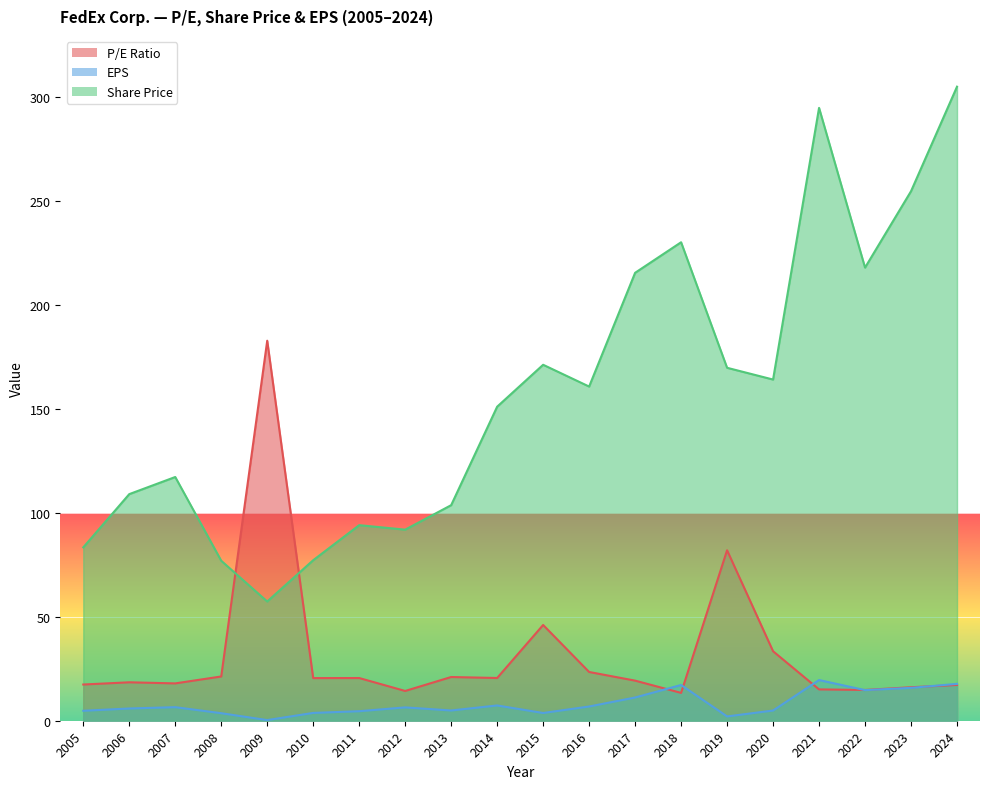

List the series in order of their peak value, highest first.

Share Price, P/E Ratio, EPS